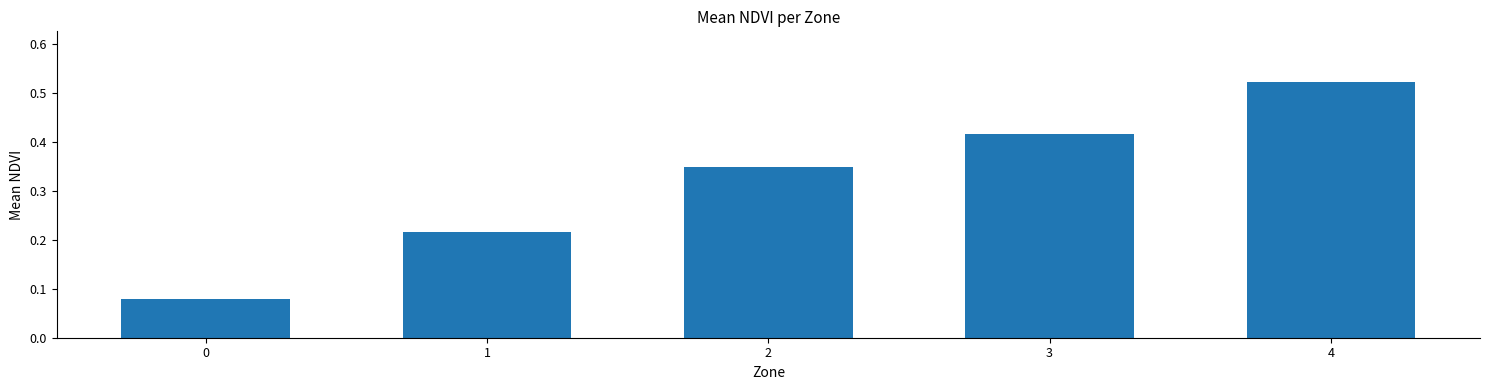

List the labels in order of value, largest first.

4, 3, 2, 1, 0